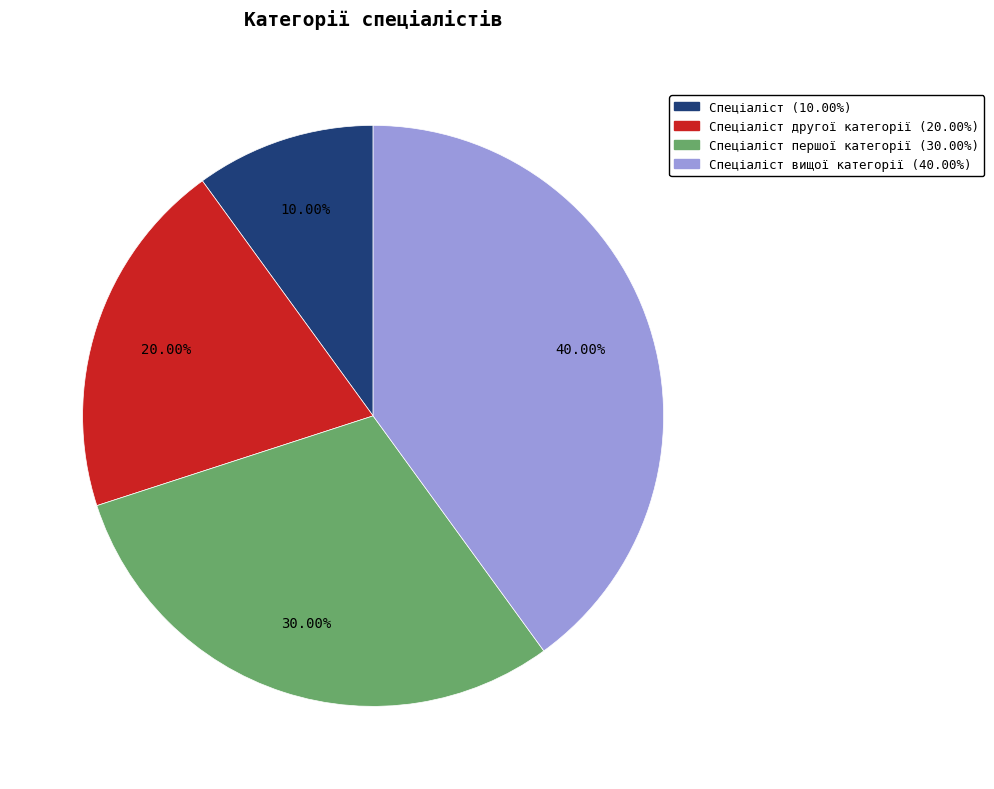

Is there any slice that represents more than half of the pie?

No